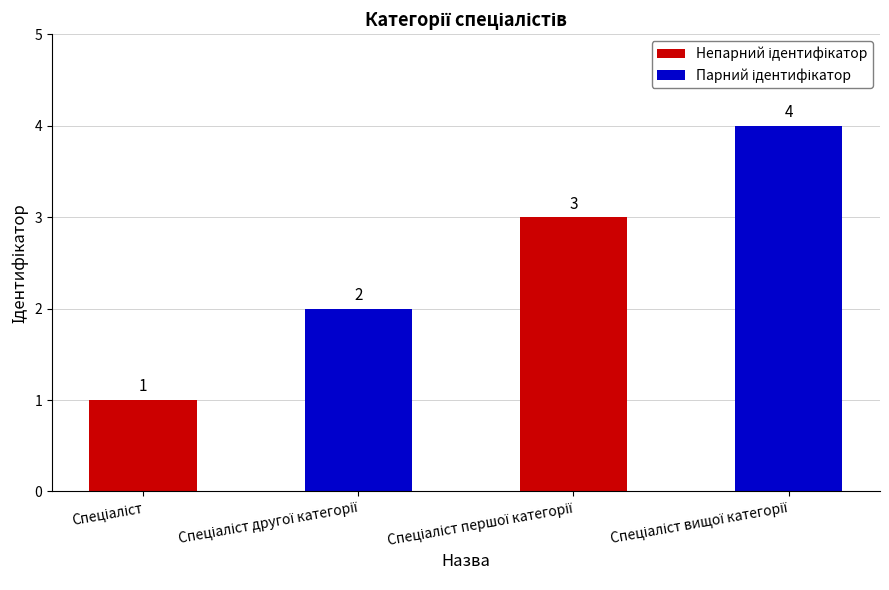

What is the difference between the maximum and second lowest values?

2